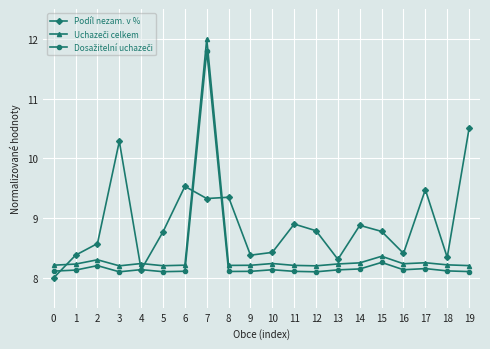

Where is the first local maximum for Podíl nezam. v %?

3